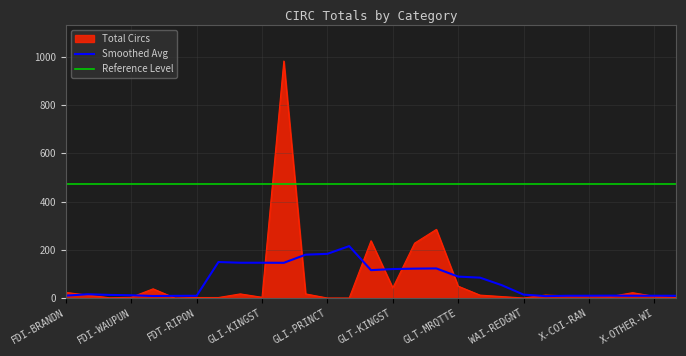

True or false: Reference Level and Smoothed Avg cross at least once.

False